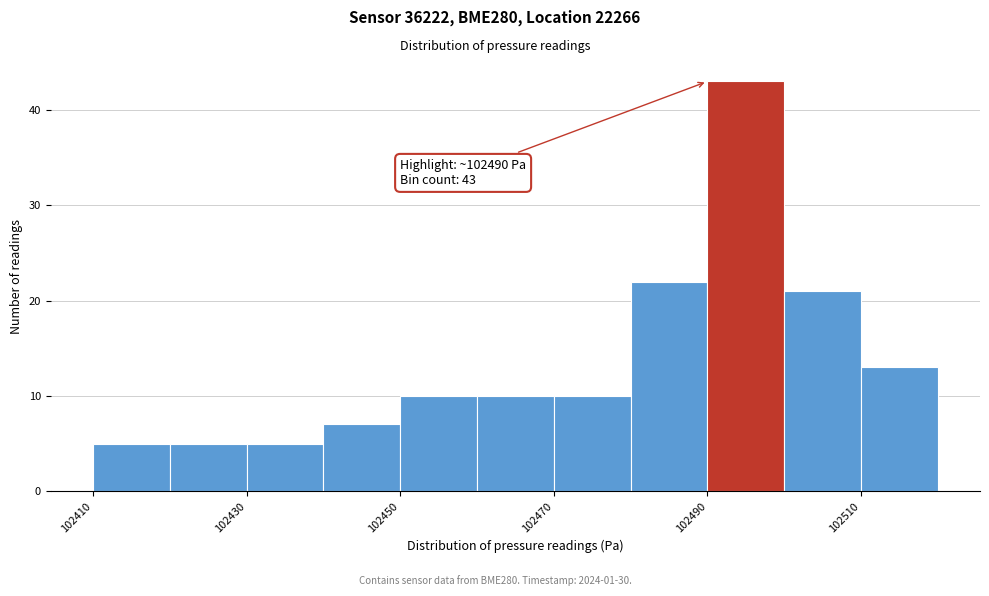

Over which range of the x-axis is the bar tallest?

102490 to 102500